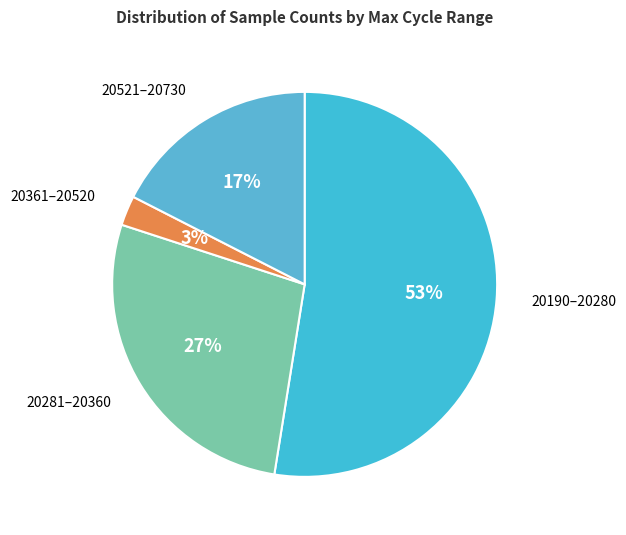

How many slices are in this pie chart?

4